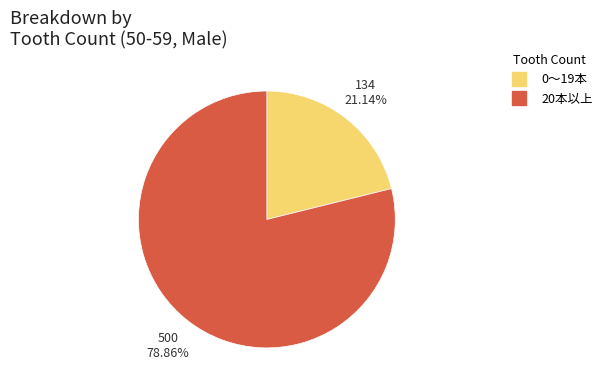

Is there any slice that represents more than half of the pie?

Yes